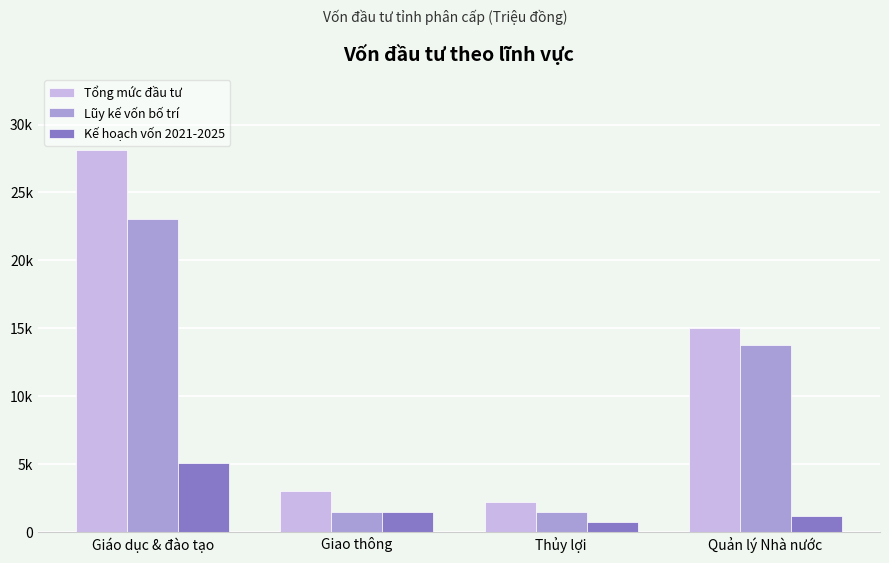

Rank the categories by Lũy kế vốn bố trí value from highest to lowest.

Giáo dục & đào tạo, Quản lý Nhà nước, Giao thông, Thủy lợi